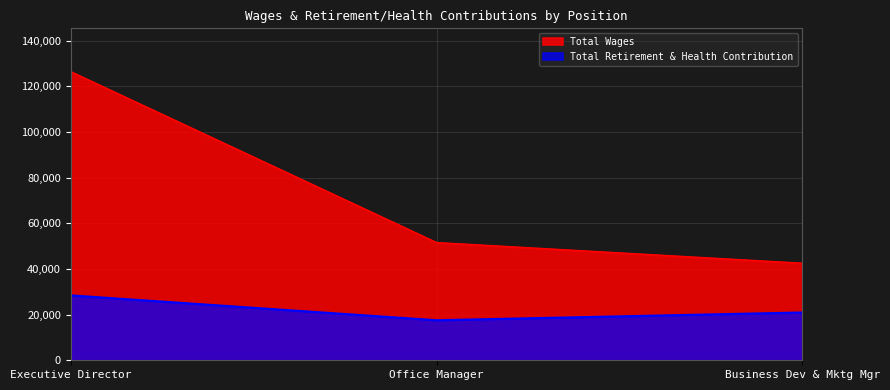

True or false: Total Wages has a value of 71615 at Office Manager.

False